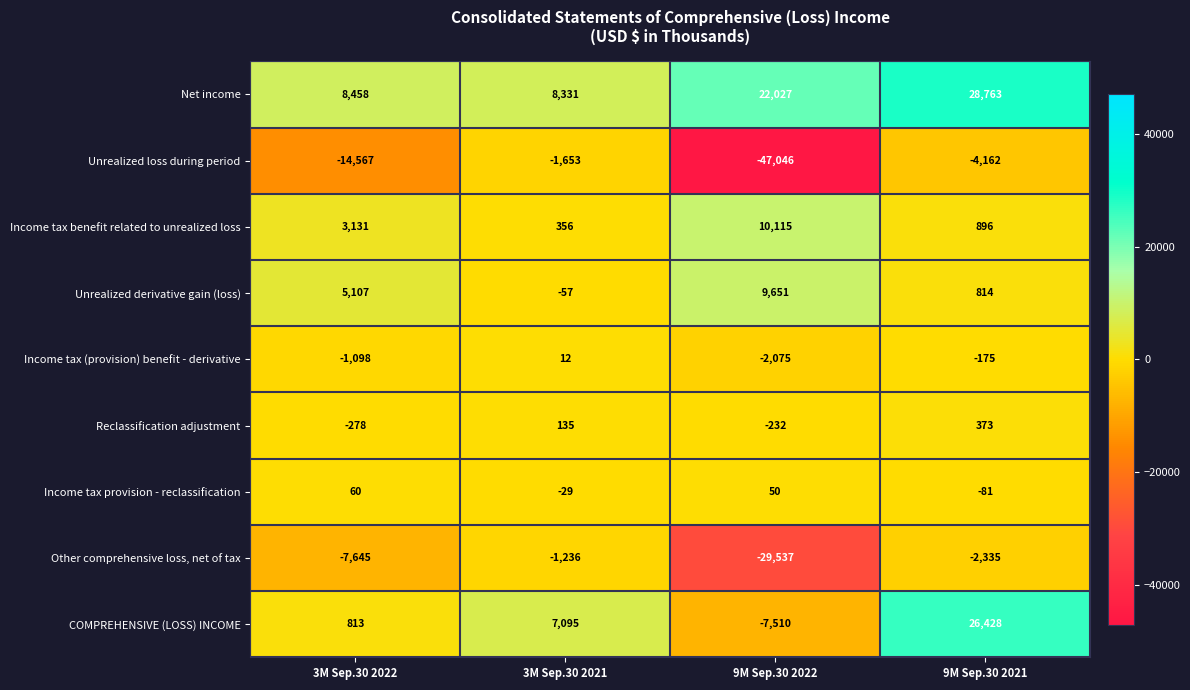

Is the value of Income tax benefit related to unrealized loss at 3M Sep.30 2021 greater than the value of Reclassification adjustment at 3M Sep.30 2022?

Yes